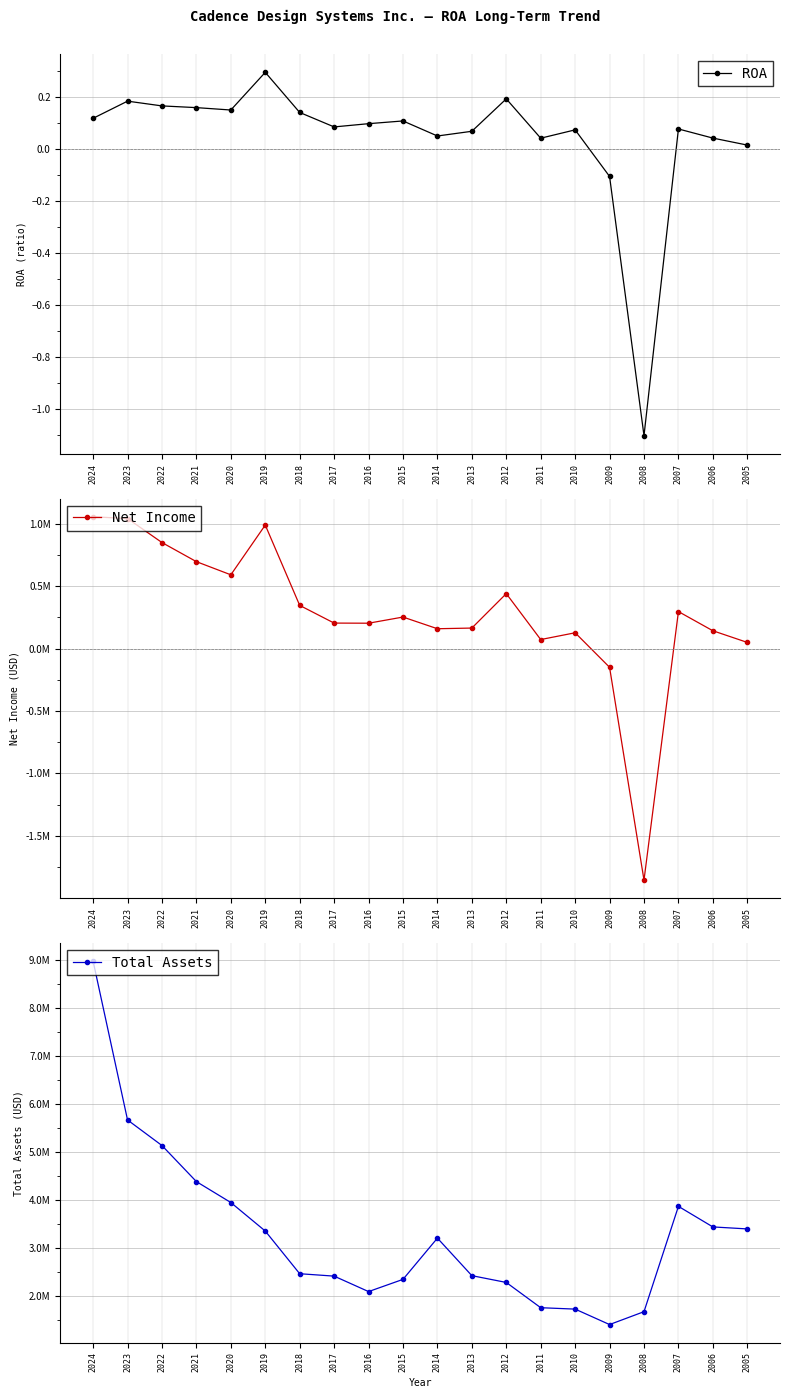

Where do ROA and Net Income first cross each other?

2010 and 2009